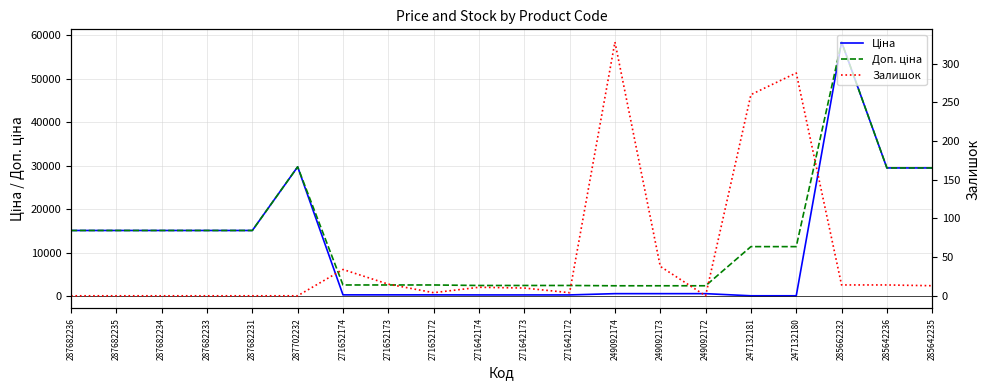

At which label does Залишок reach its minimum?

287682236